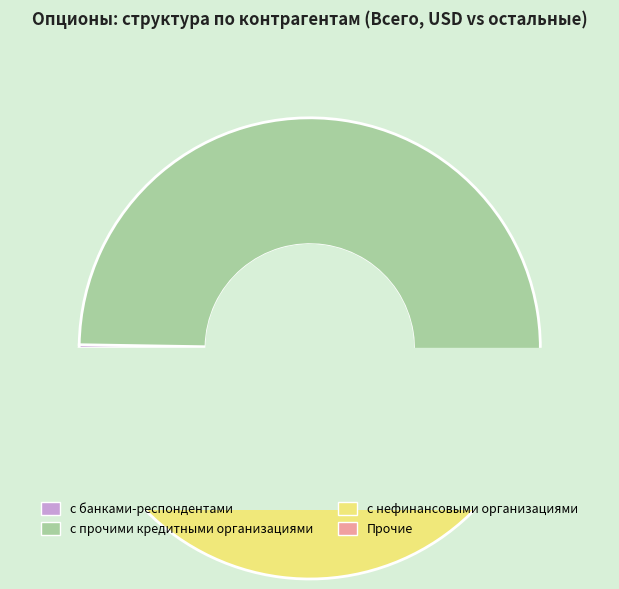

What portion of the pie excludes Прочие?

99.7%